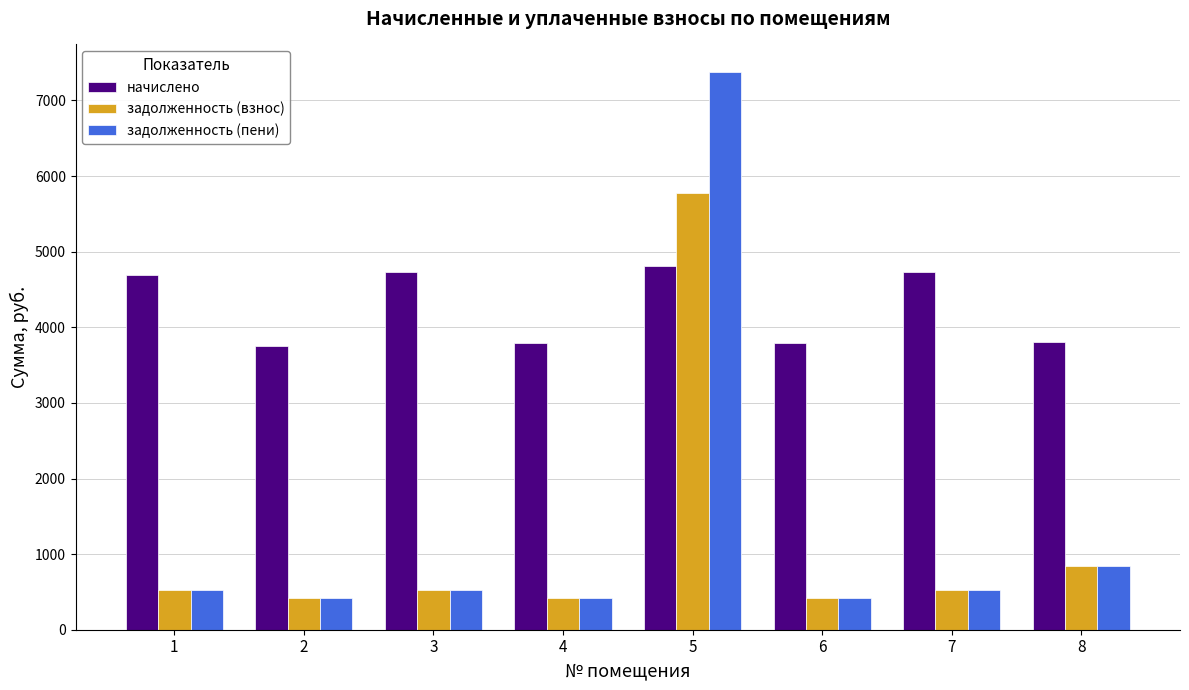

Rank the series by their maximum value, from lowest to highest.

начислено, задолженность (взнос), задолженность (пени)